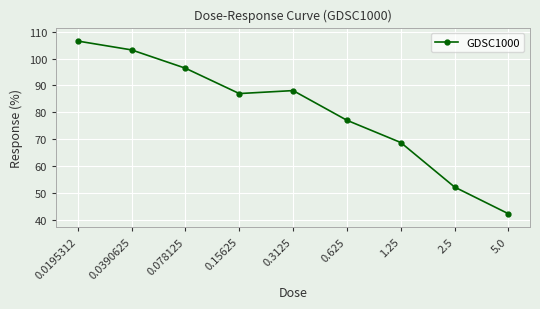

Which category has the lowest value across all series?

5.0